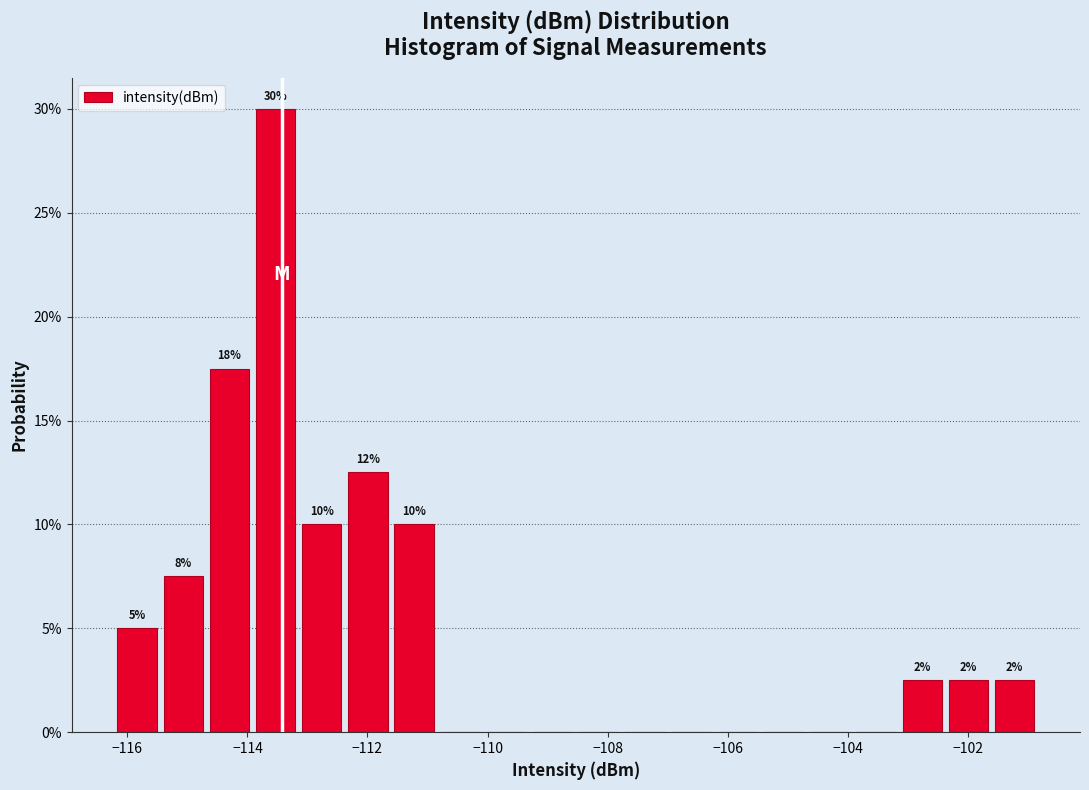

Read against the x-axis, roughly where is the centre of the tallest bar?

-113.6